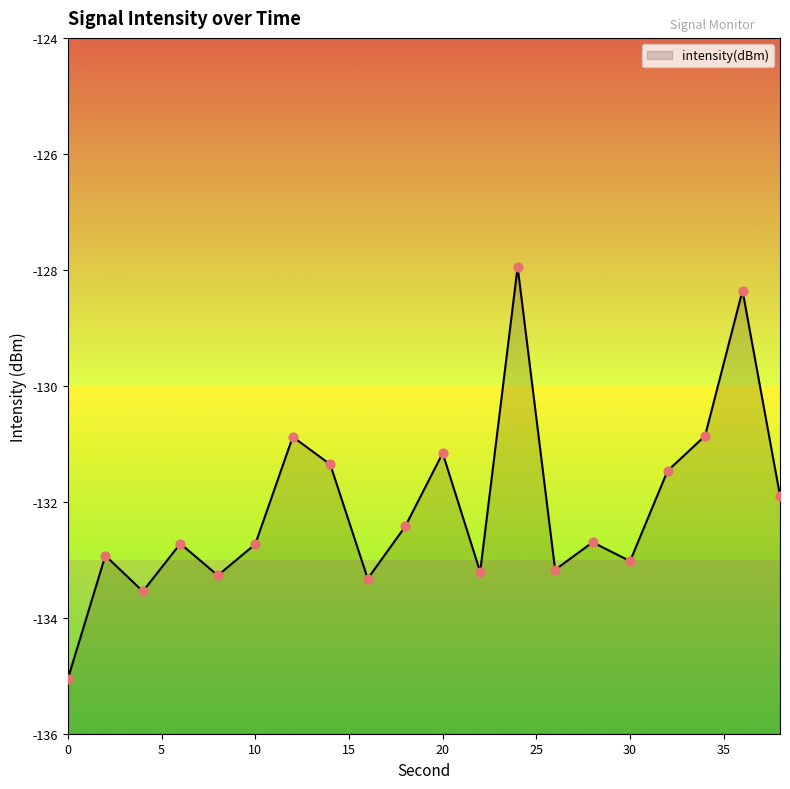

What is the change in value from 20 to 24?

+3.2